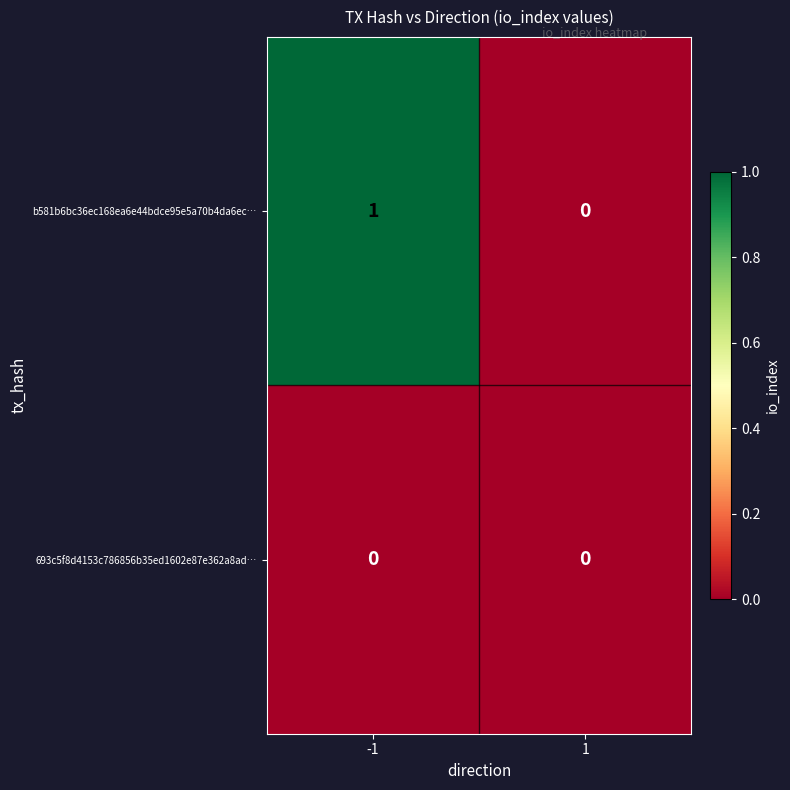

Reading right to left, list all the values displayed in this chart.

b581b6bc36ec168ea6e44bdce95e5a70b4da6ec…: 1=0	-1=1
693c5f8d4153c786856b35ed1602e87e362a8ad…: 1=0	-1=0